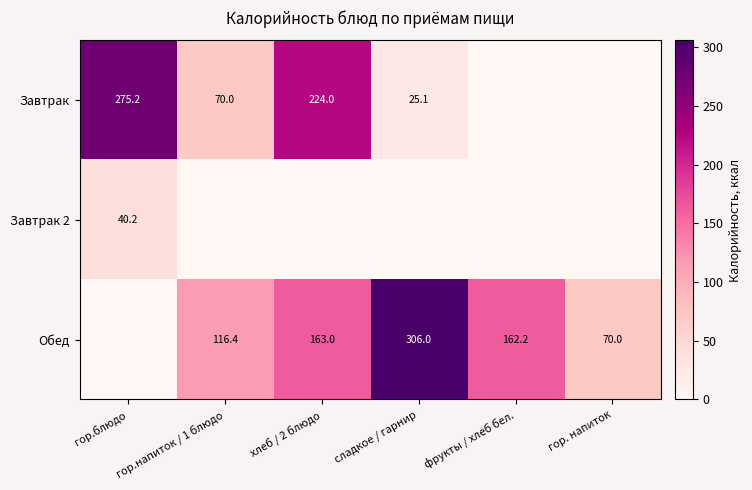

Count the number of data series in this chart.

3